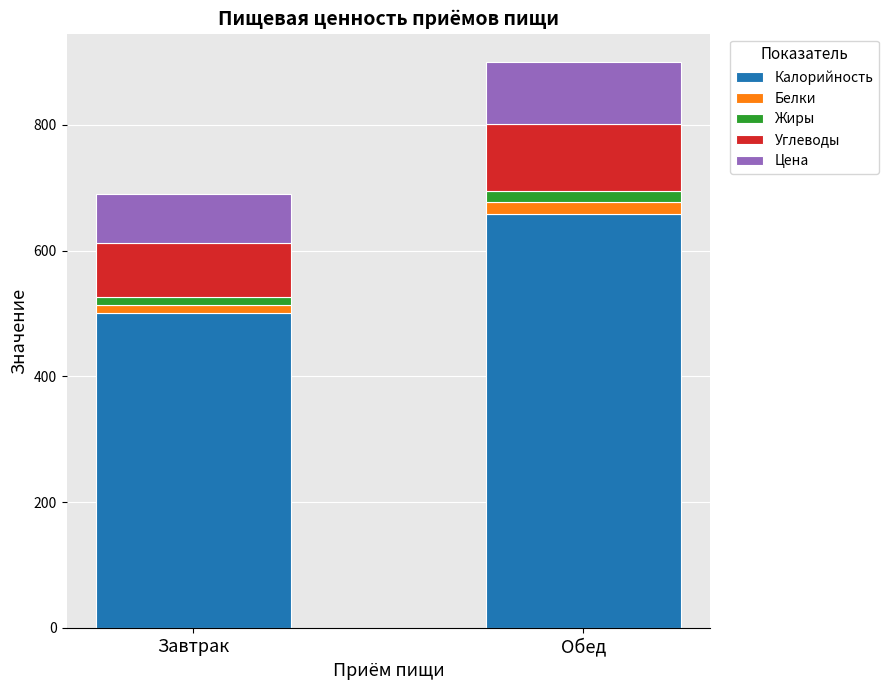

What is the sum of all Калорийность values?

1159.2